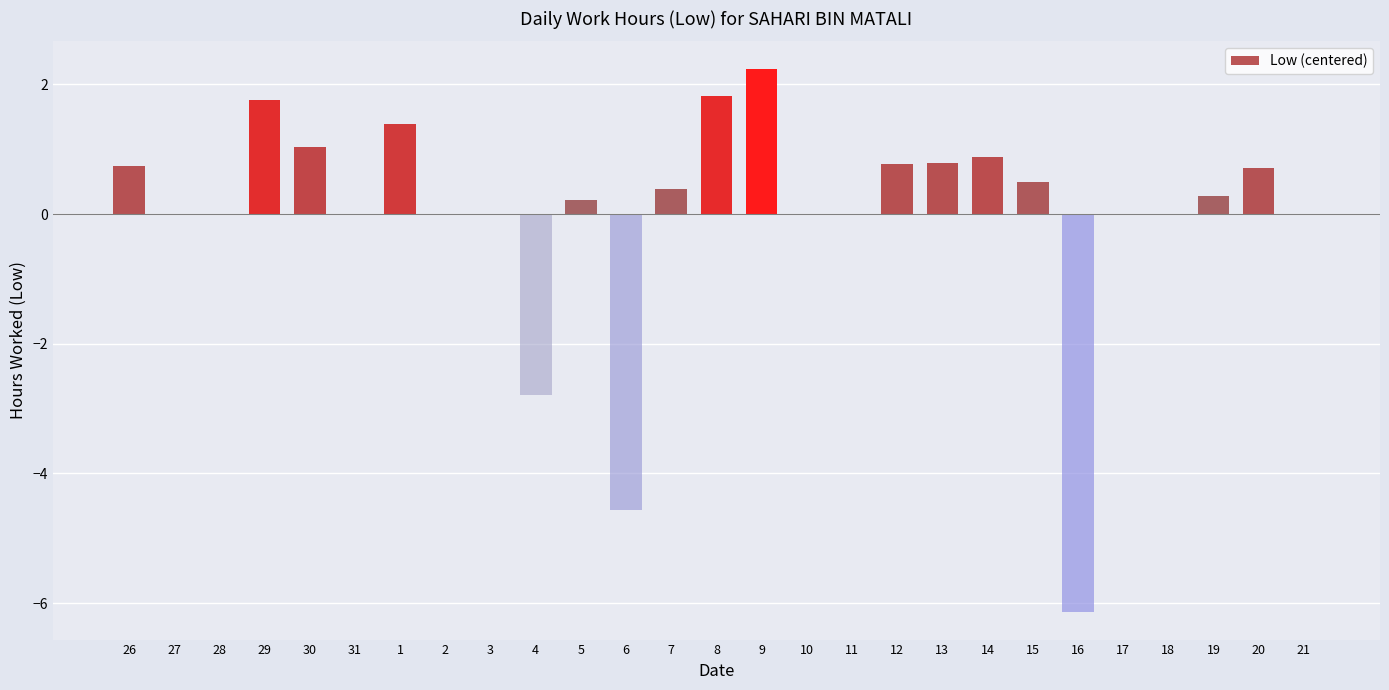

What is the maximum value shown in the chart?

2.2